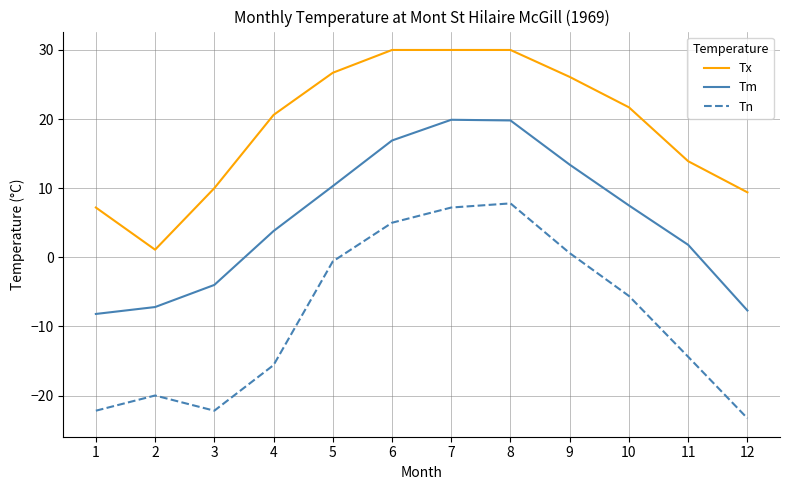

True or false: Tx and Tm intersect in this chart.

False